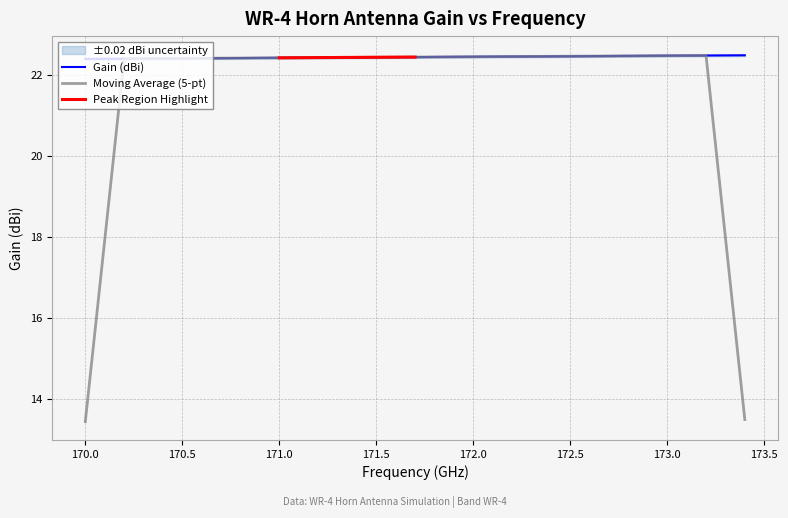

List the labels in order of value, largest first.

173.4, 173.3, 173.2, 173.1, 173.0, 172.9, 172.8, 172.7, 172.6, 172.5, 172.4, 172.3, 172.2, 172.1, 172.0, 171.9, 171.8, 171.7, 171.6, 171.5, 171.4, 171.3, 171.2, 171.1, 171.0, 170.9, 170.8, 170.7, 170.6, 170.5, 170.4, 170.3, 170.2, 170.1, 170.0